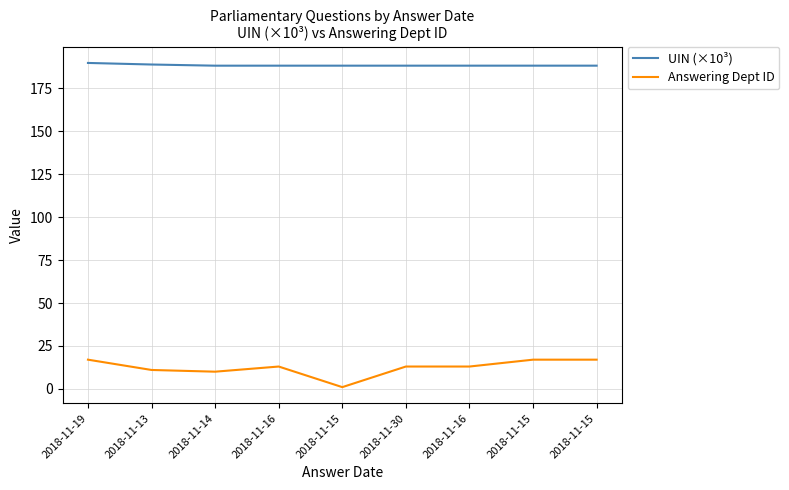

How many lines are shown in the chart?

2